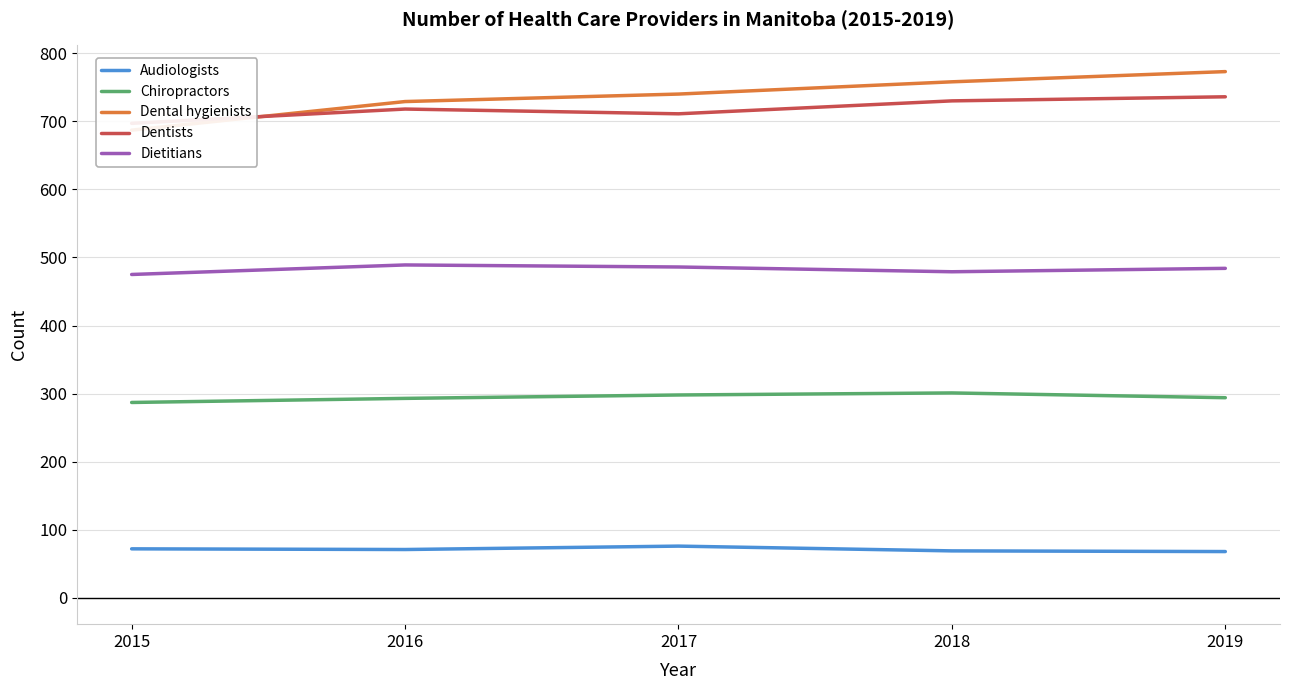

What is the value of the Dental hygienists point at the 2nd from the left?

729